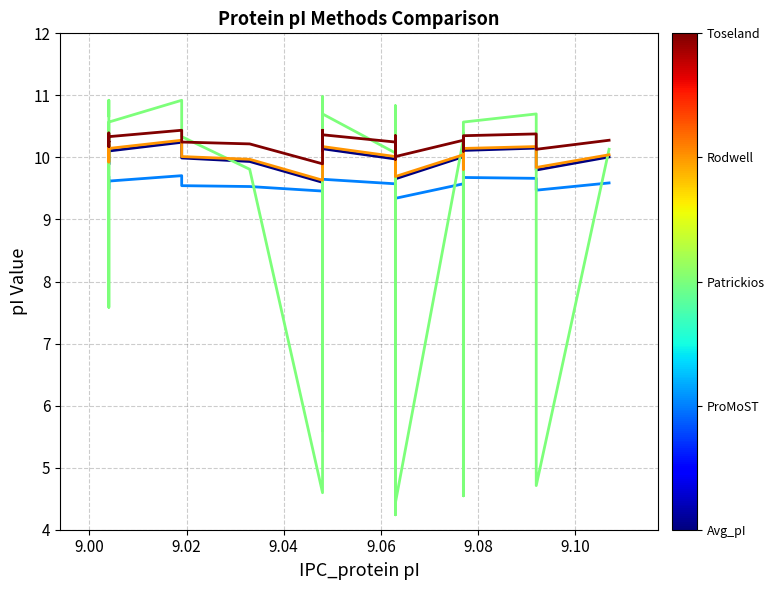

What value does the ProMoST series have at 9.02?

9.6